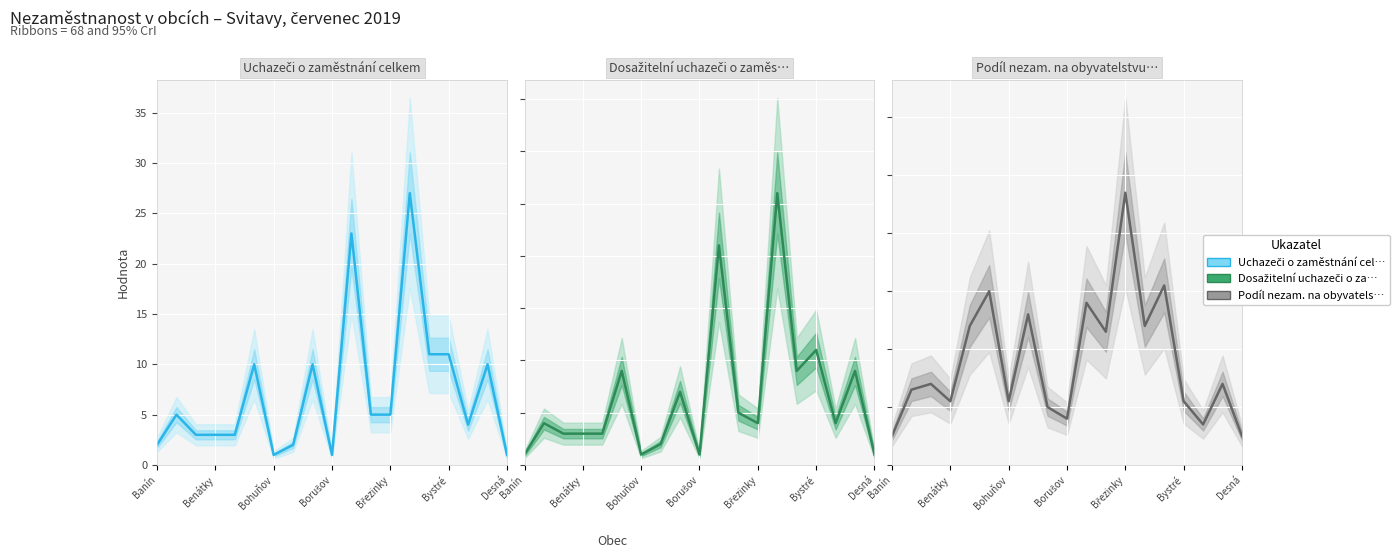

Rank the series by their maximum value, from lowest to highest.

Podíl nezam. na obyvatelstvu v %, Dosažitelní uchazeči o zaměstnání, Uchazeči o zaměstnání celkem